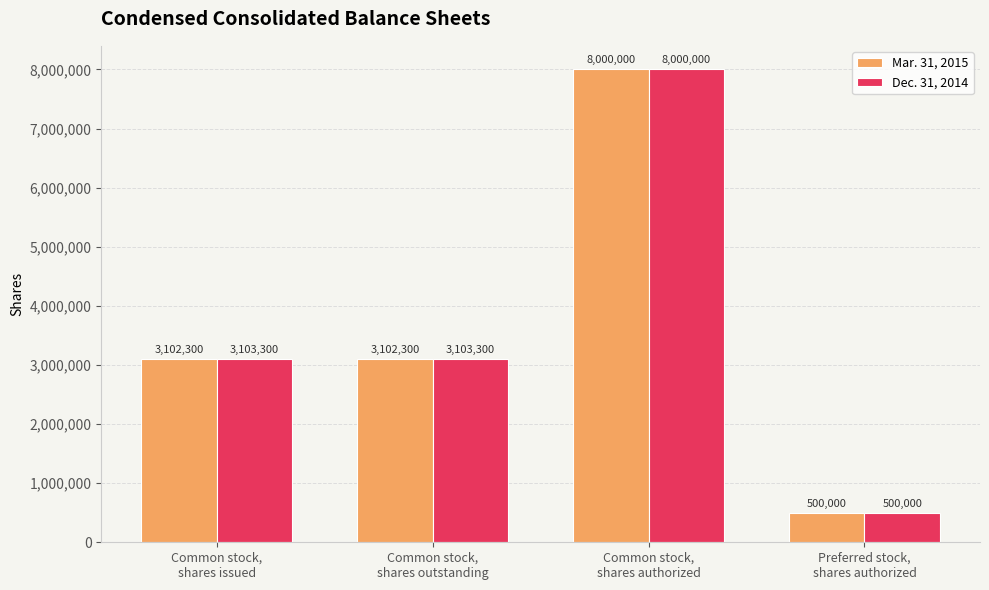

What position from the right is Preferred stock,
shares authorized?

1